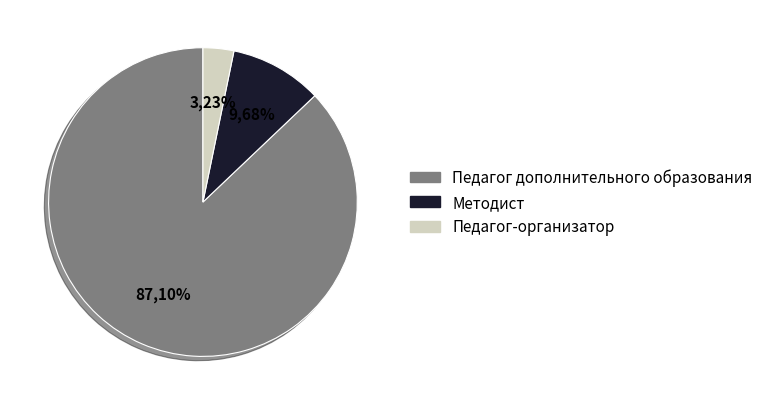

Is Педагог-организатор the majority of the pie?

No